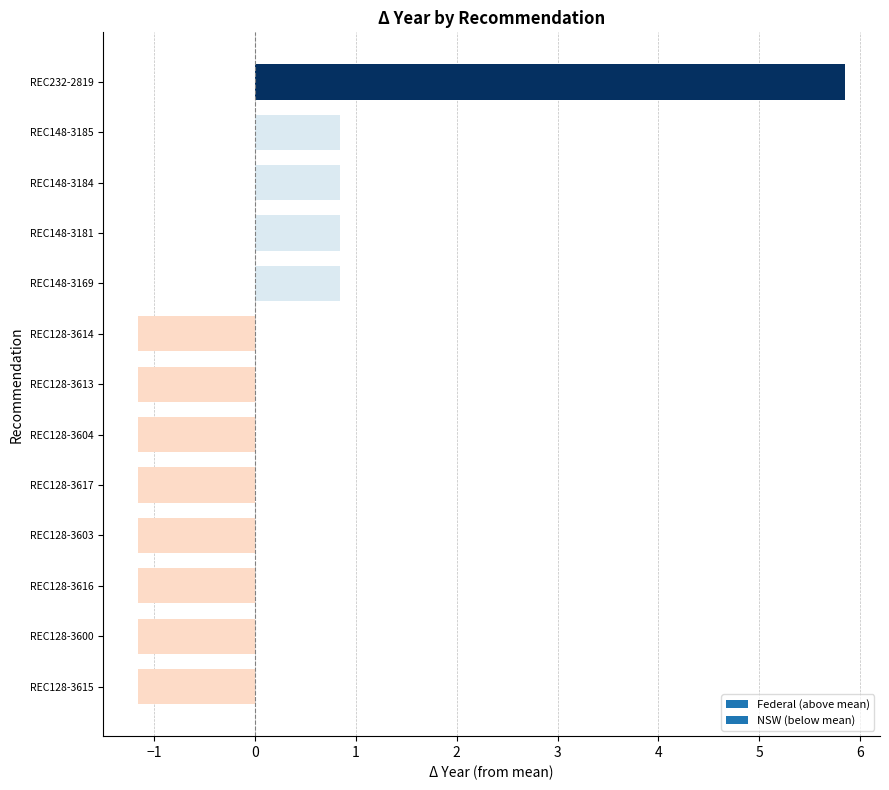

Which label corresponds to the largest value in the chart?

REC232-2819